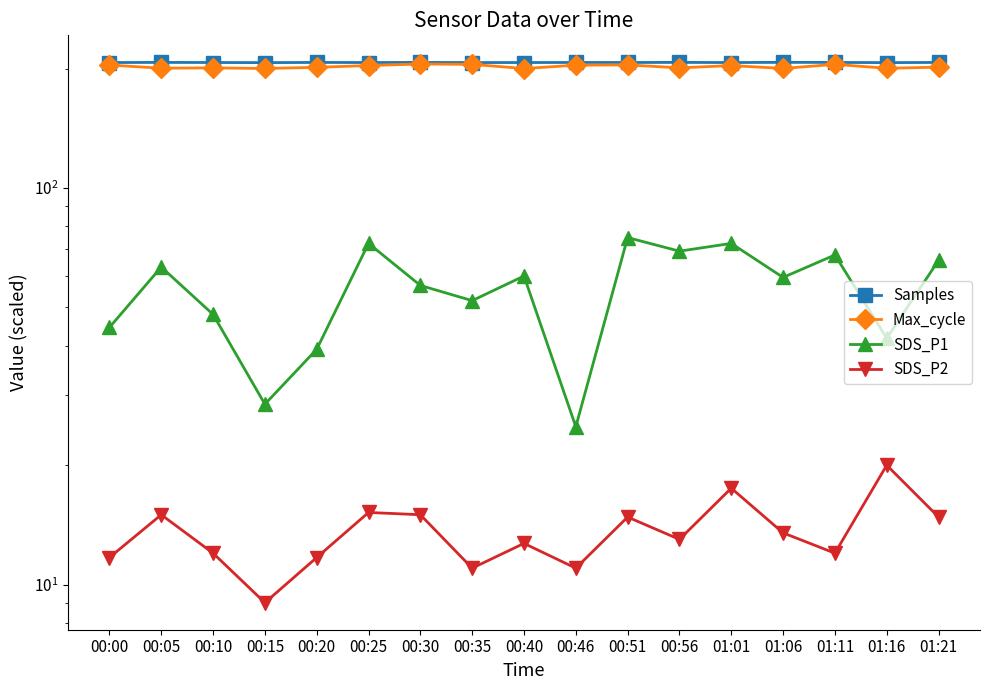

At which category does the chart reach its peak across all series?

01:06